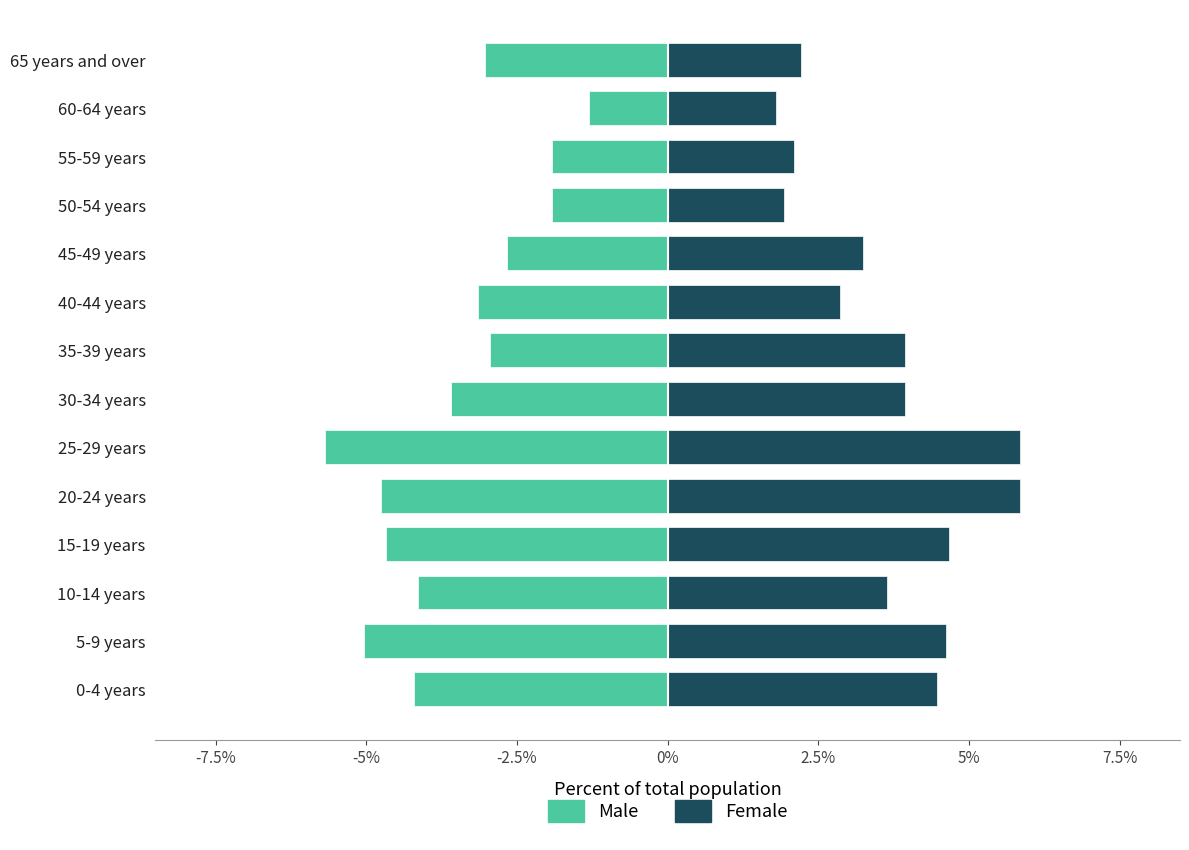

List the series in order of their overall mean, highest first.

Female, Male